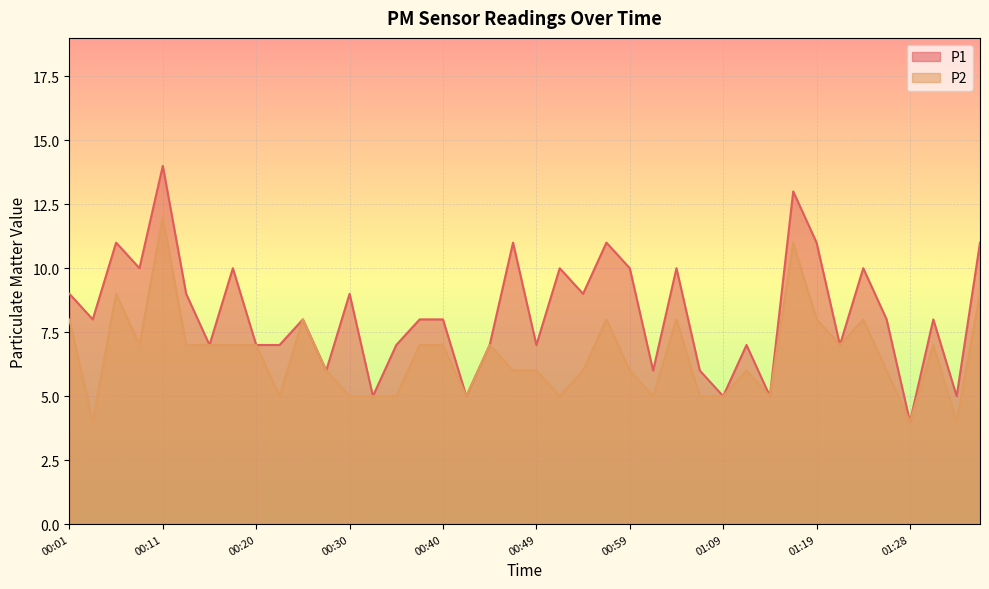

The P1 series shows 7 at 01:11. True or false?

True